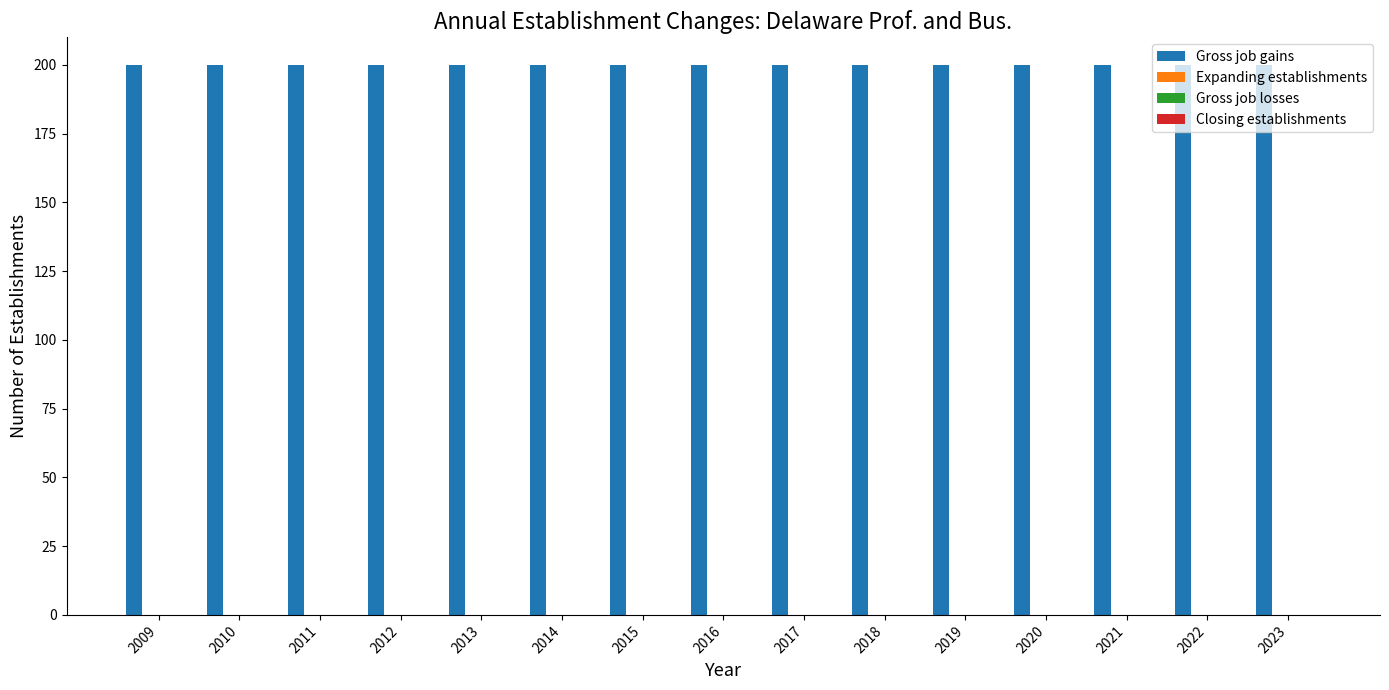

Reading left to right, extract all data points from this chart.

Gross job gains: 200	200	200	200	200	200	200	200	200	200	200	200	200	200	200
Expanding establishments: 0	0	0	0	0	0	0	0	0	0	0	0	0	0	0
Gross job losses: 0	0	0	0	0	0	0	0	0	0	0	0	0	0	0
Closing establishments: 0	0	0	0	0	0	0	0	0	0	0	0	0	0	0